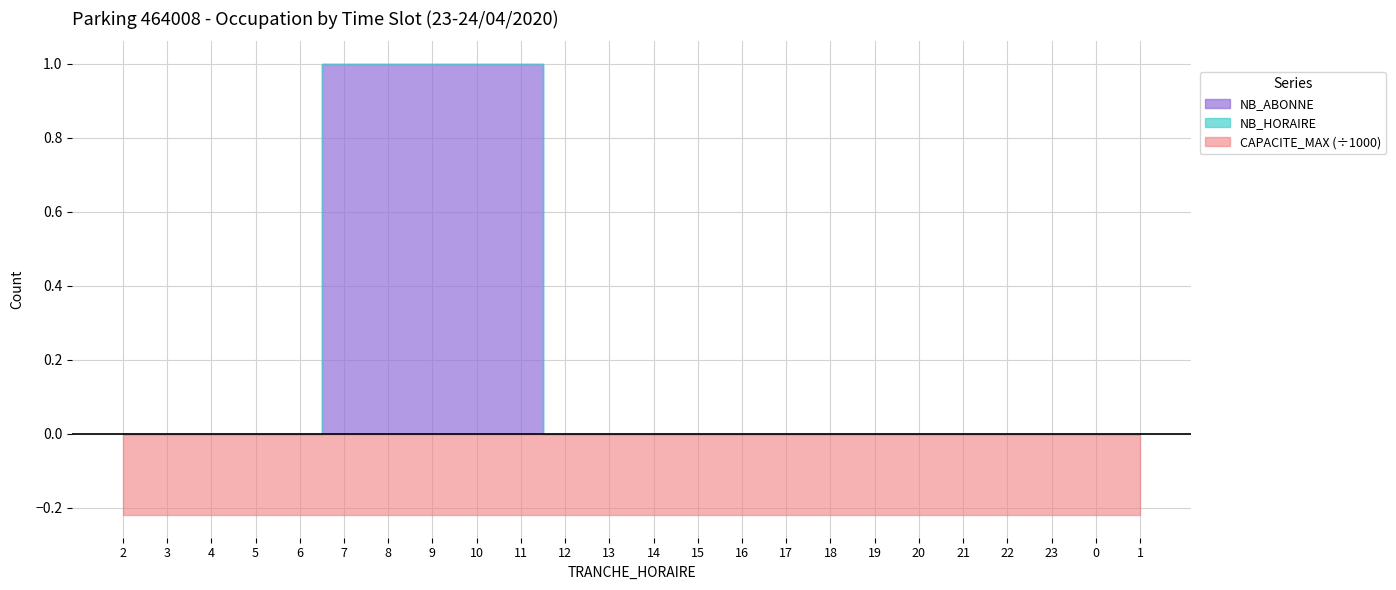

Reading left to right, extract all data points from this chart.

NB_HORAIRE: 2=0	3=0	4=0	5=0	6=0	7=0	8=0	9=0	10=0	11=0	12=0	13=0	14=0	15=0	16=0	17=0	18=0	19=0	20=0	21=0	22=0	23=0	0=0	1=0
NB_ABONNE: 2=0	3=0	4=0	5=0	6=0	7=1	8=1	9=1	10=1	11=1	12=0	13=0	14=0	15=0	16=0	17=0	18=0	19=0	20=0	21=0	22=0	23=0	0=0	1=0
CAPACITE_MAX: 2=220	3=220	4=220	5=220	6=220	7=220	8=220	9=220	10=220	11=220	12=220	13=220	14=220	15=220	16=220	17=220	18=220	19=220	20=220	21=220	22=220	23=220	0=220	1=220